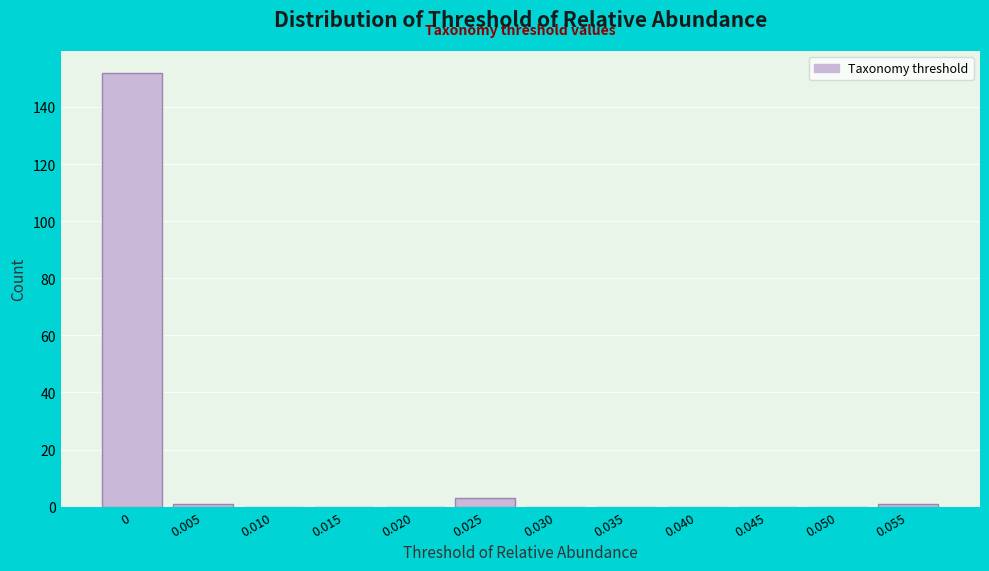

Reading right to left, extract all data points from this chart.

0.055=1	0.050=0	0.045=0	0.040=0	0.035=0	0.030=0	0.025=3	0.020=0	0.015=0	0.010=0	0.005=1	0=152